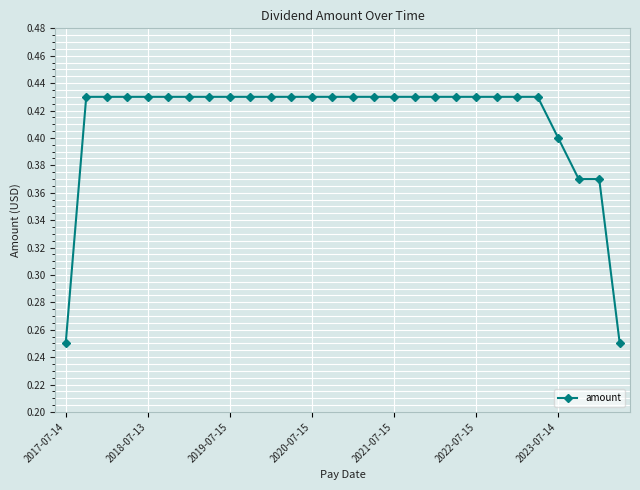

Does the chart display data point markers on the line(s)?

Yes